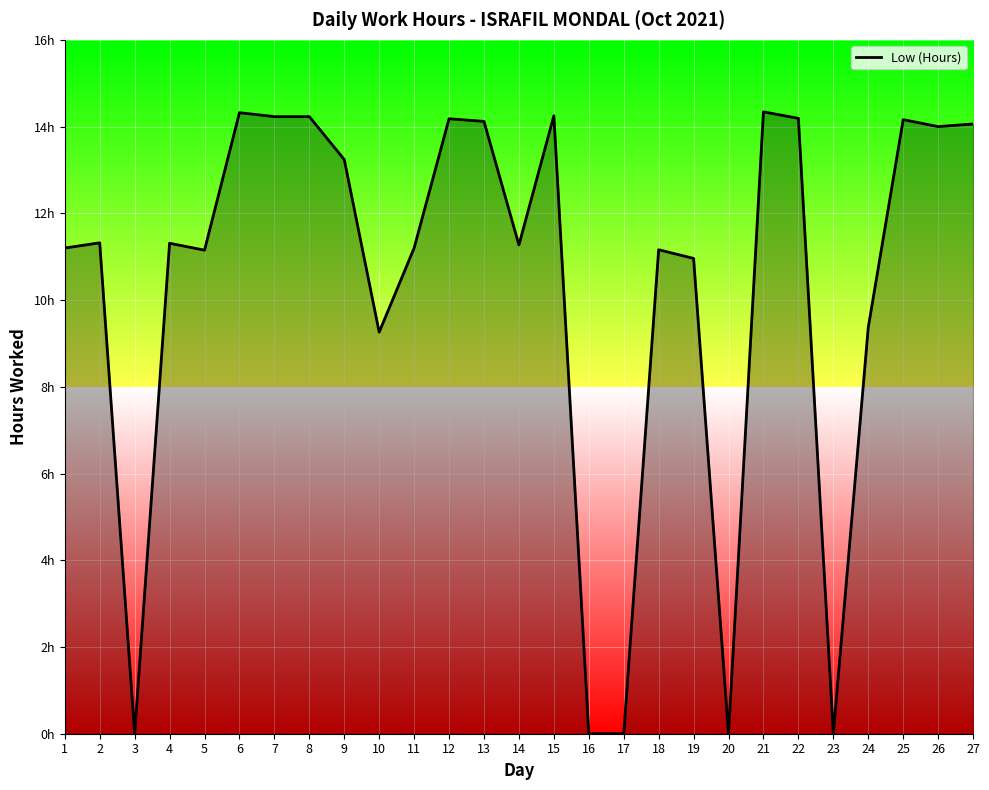

How many points are higher than both their immediate neighbors (excluding endpoints)?

8